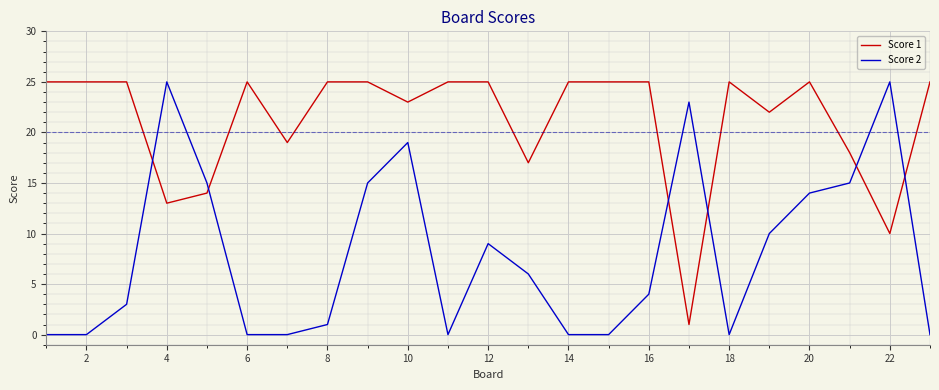

After their last crossing, which series has the higher values: Score 1 or Score 2?

Score 1